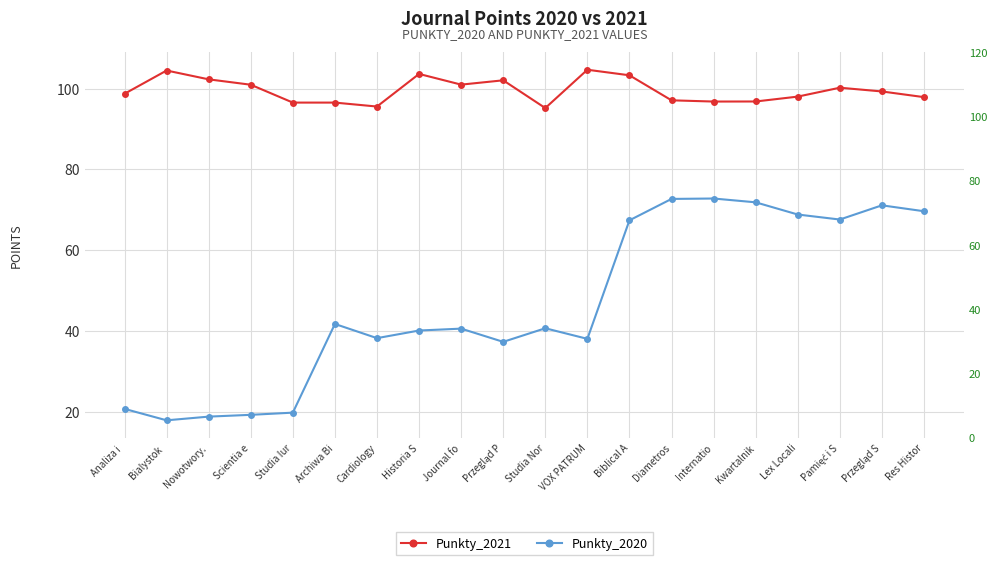

Where is the first local minimum for Punkty_2020?

Bialystok 